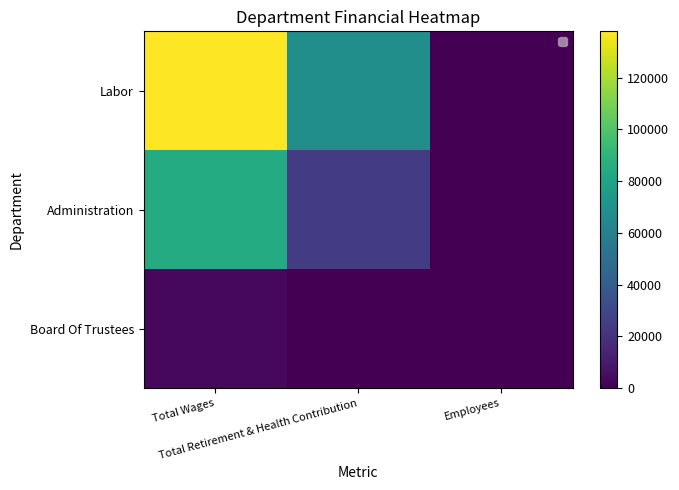

Which series changed the most between Total Wages and Employees?

Labor